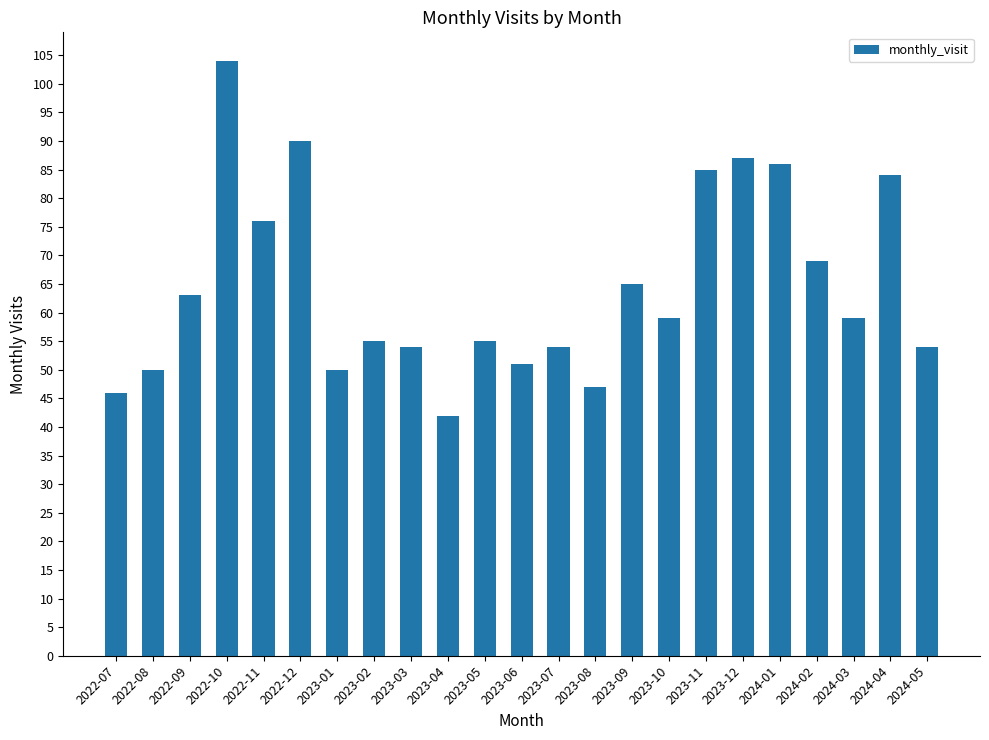

Approximately how many times larger is the value at 2022-07 compared to 2023-11?

0.5